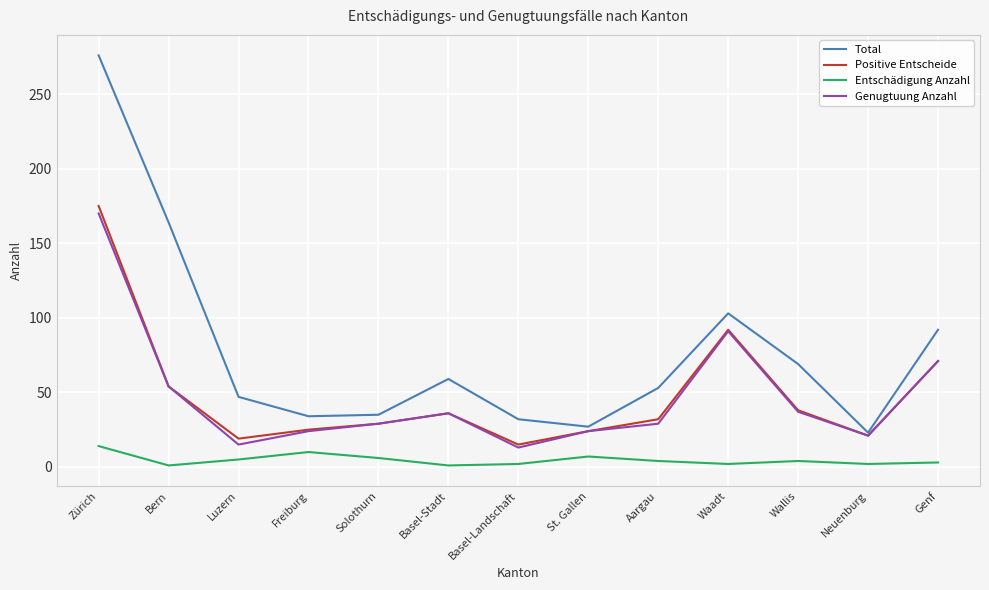

Which series changed the most between Bern and Genf?

Total